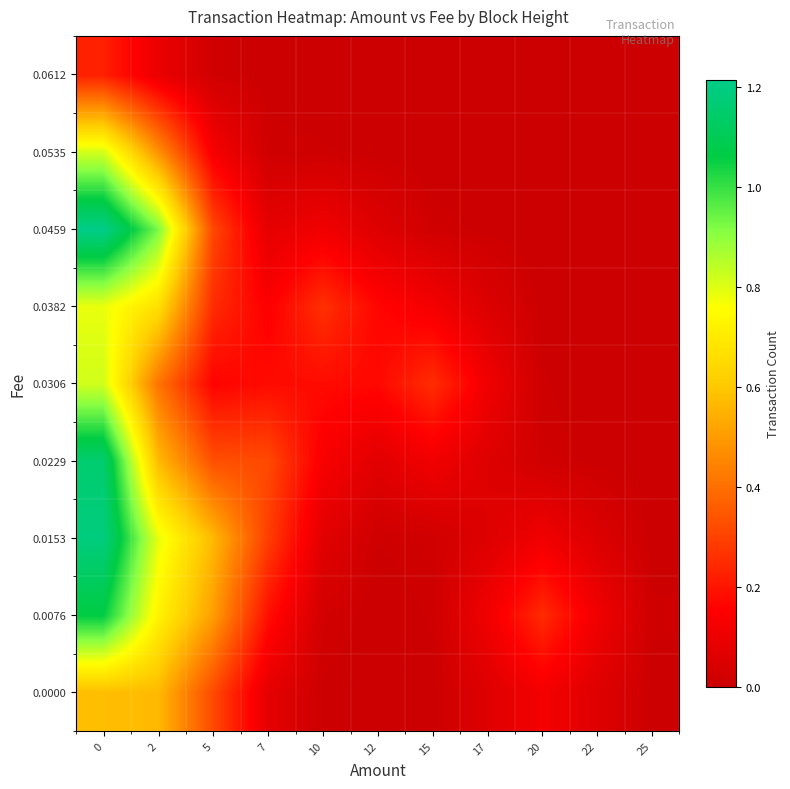

Count the number of data series in this chart.

9